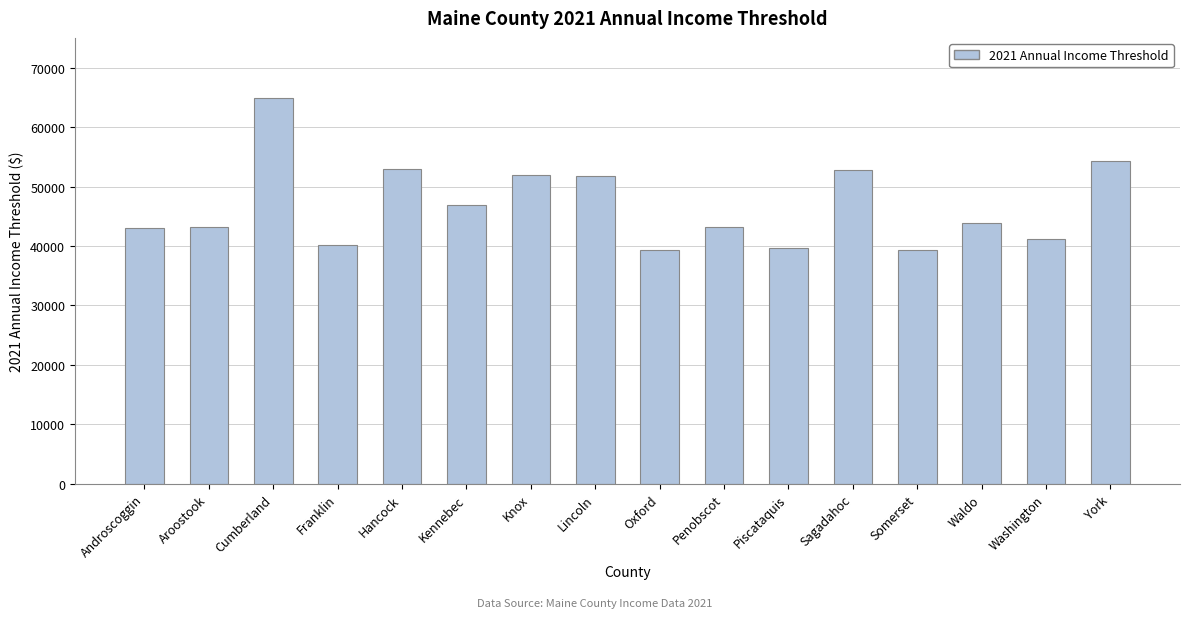

The chart shows a value of 46958 at Kennebec. True or false?

True